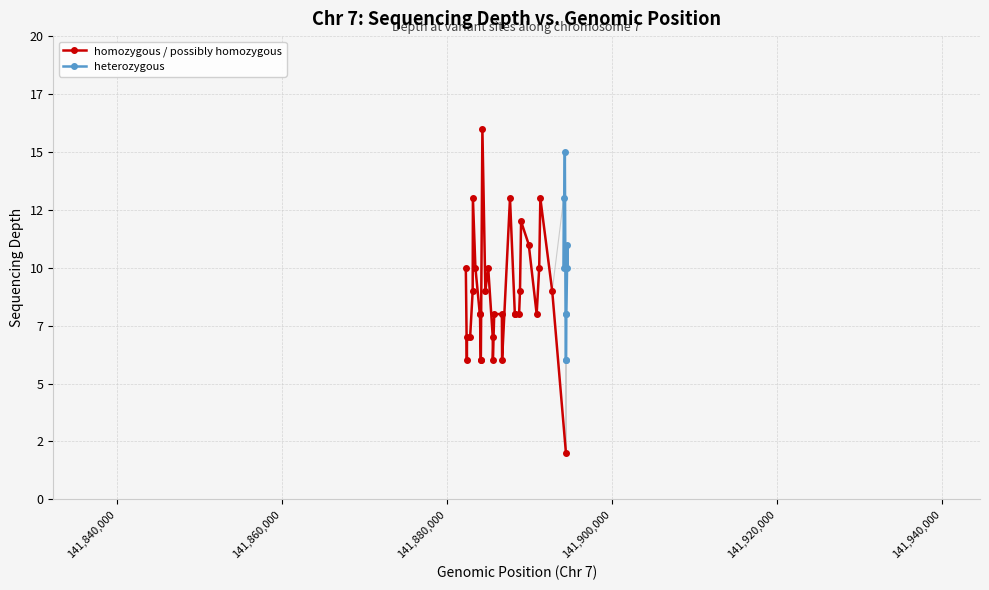

Count the number of values greater than 8.

19